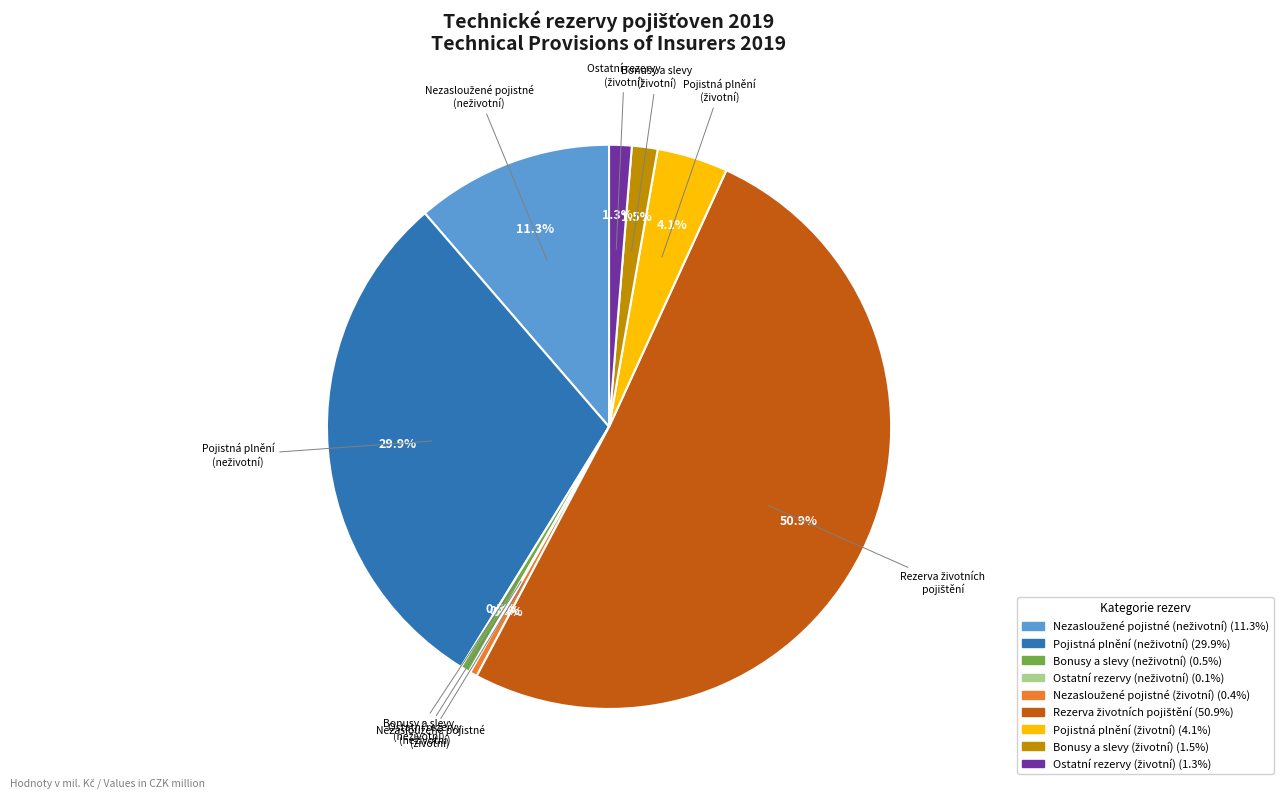

Is there a majority slice in this chart?

Yes